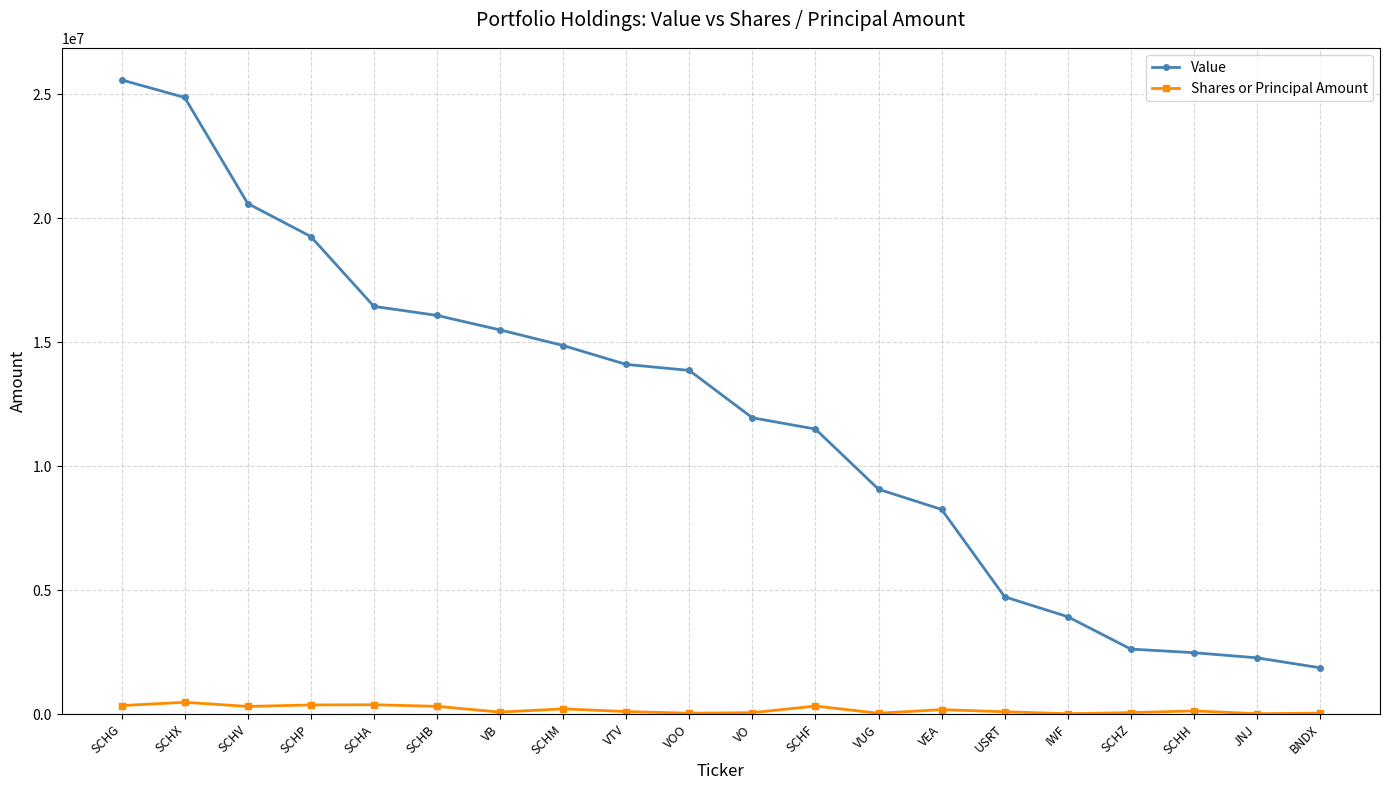

What is the label of the 3rd point from the left?

SCHV